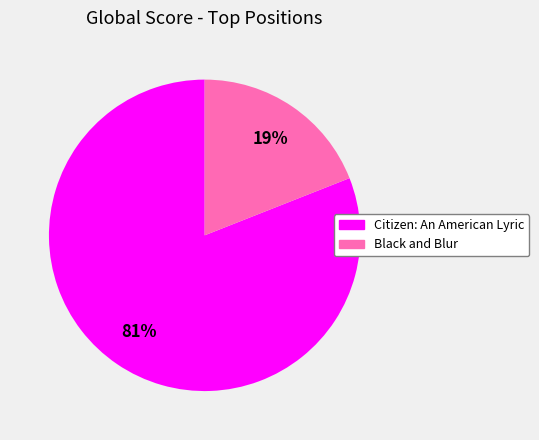

What is the majority slice?

Citizen: An American Lyric